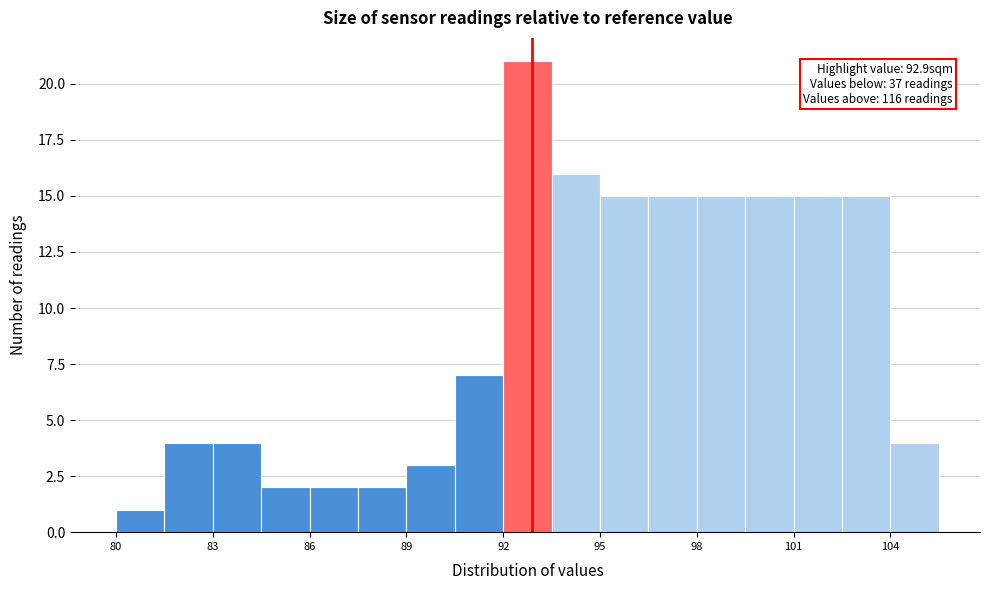

Around what value on the x-axis is the tallest bar? Give the approximate position of its centre, as read against the axis.

93.0